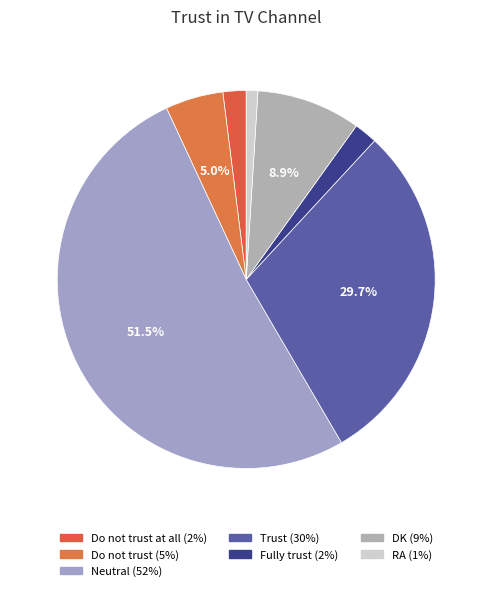

How many segments does this pie chart have?

7